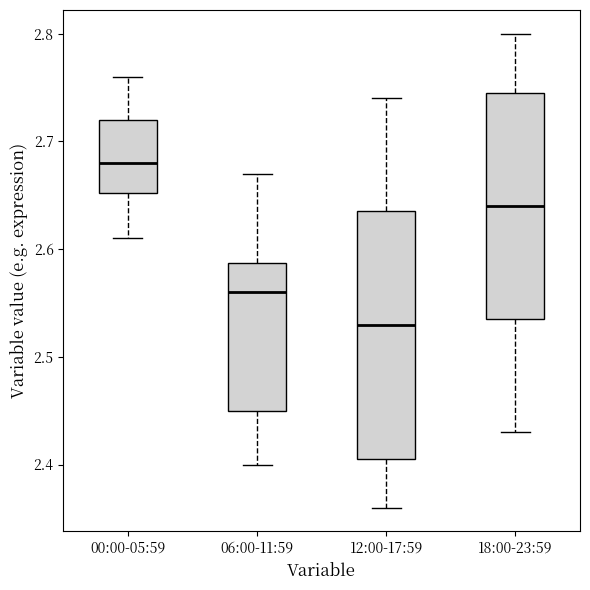

Where does the median line of the box for 00:00-05:59 sit on the y-axis? The values are not printed on the chart, so give them approximately, as read against the axis.

2.68